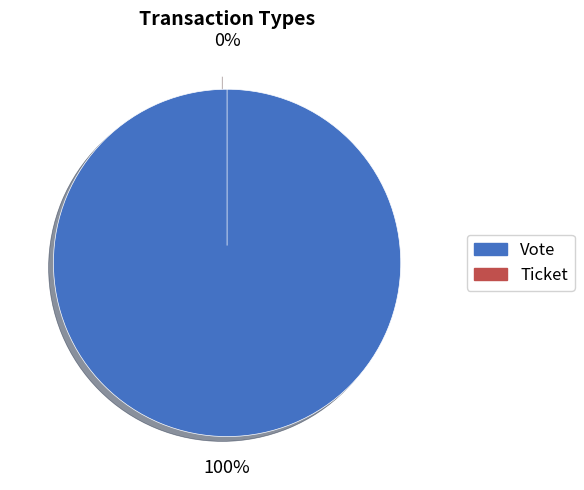

What is the smallest slice in the pie chart?

Ticket